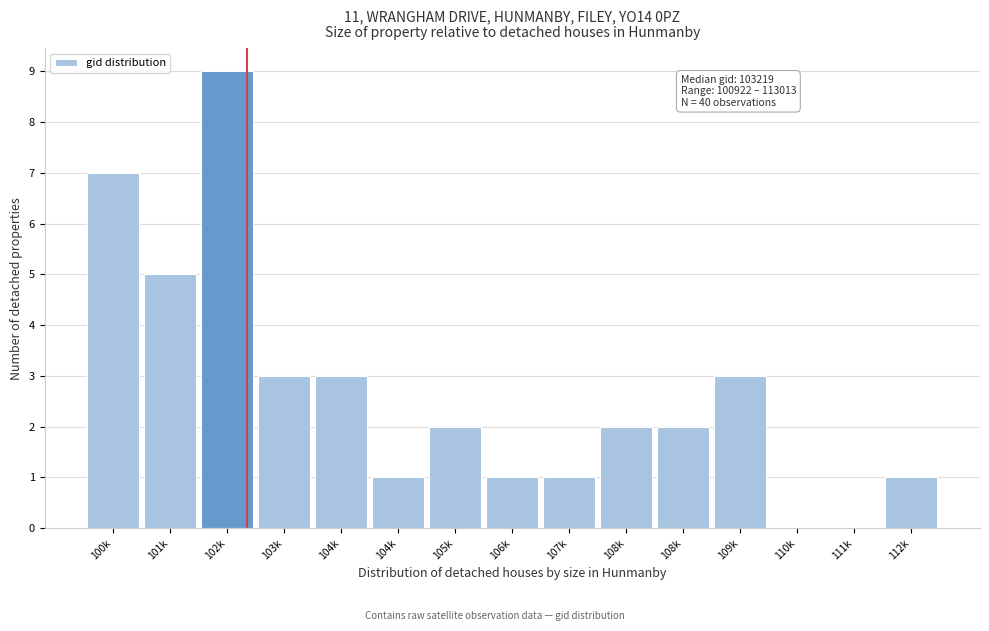

Count the number of categories in the chart.

15